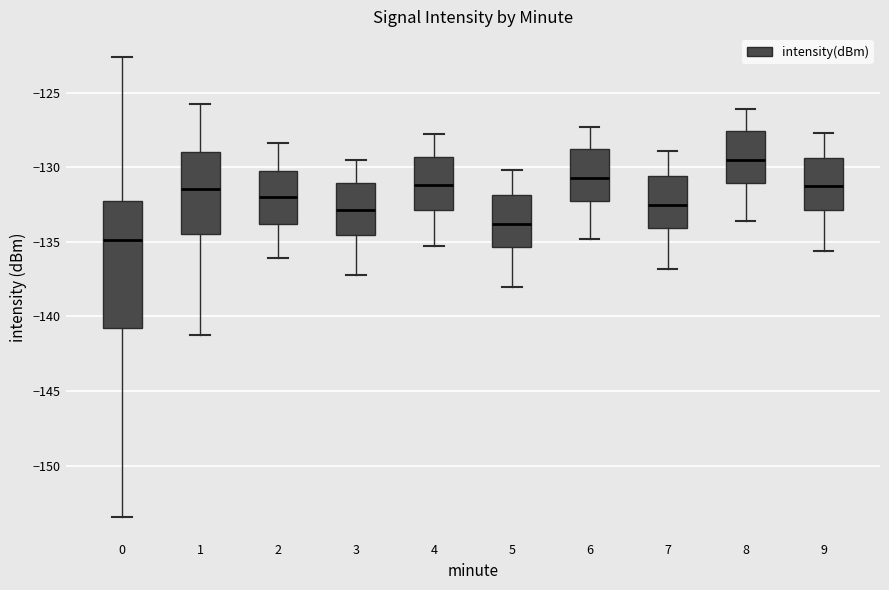

Reading left to right, read every box against the y-axis: the position of its median line, the range the box covers, and the ends of its whiskers. The values are not printed on the chart, so give them approximately, as read against the axis.

0: median -135.0, box -141.0 to -132.5, whiskers -153.5 to -122.5
1: median -131.5, box -134.5 to -129.0, whiskers -141.5 to -126.0
2: median -132.0, box -134.0 to -130.5, whiskers -136.0 to -128.5
3: median -133.0, box -134.5 to -131.0, whiskers -137.0 to -129.5
4: median -131.0, box -133.0 to -129.5, whiskers -135.5 to -128.0
5: median -134.0, box -135.5 to -132.0, whiskers -138.0 to -130.0
6: median -130.5, box -132.5 to -128.5, whiskers -135.0 to -127.5
7: median -132.5, box -134.0 to -130.5, whiskers -137.0 to -129.0
8: median -129.5, box -131.0 to -127.5, whiskers -133.5 to -126.0
9: median -131.0, box -133.0 to -129.5, whiskers -135.5 to -127.5